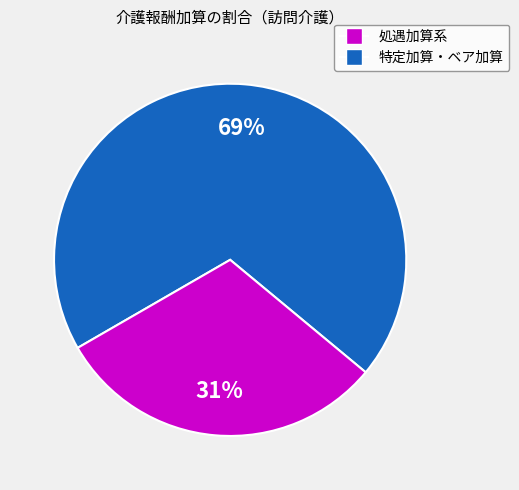

How many slices are in this pie chart?

2